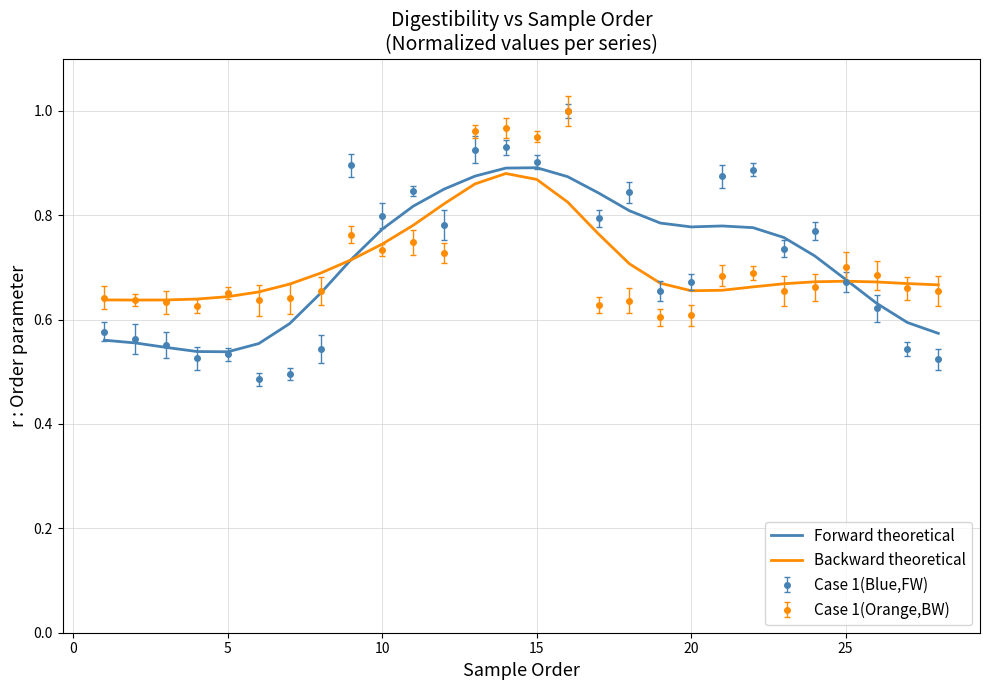

Reading right to left, extract all data points from this chart.

Forward theoretical: 0.6	0.6	0.6	0.7	0.7	0.8	0.8	0.8	0.8	0.8	0.8	0.8	0.9	0.9	0.9	0.9	0.9	0.8	0.8	0.7	0.7	0.6	0.6	0.5	0.5	0.5	0.6	0.6
Backward theoretical: 0.7	0.7	0.7	0.7	0.7	0.7	0.7	0.7	0.7	0.7	0.7	0.8	0.8	0.9	0.9	0.9	0.8	0.8	0.7	0.7	0.7	0.7	0.7	0.6	0.6	0.6	0.6	0.6